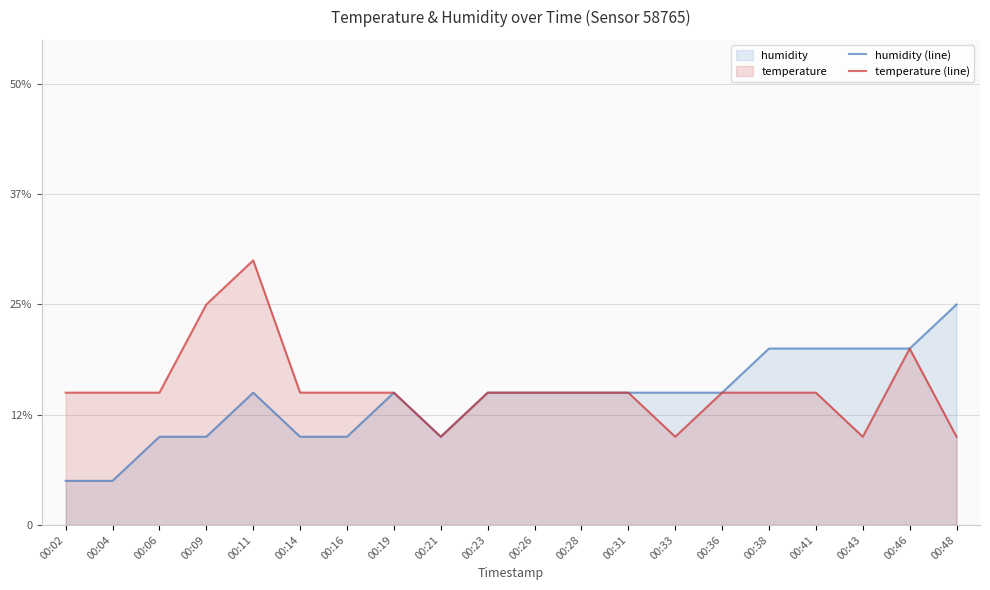

What is the difference between the second highest and minimum values in the temperature (line) series?

1500.0